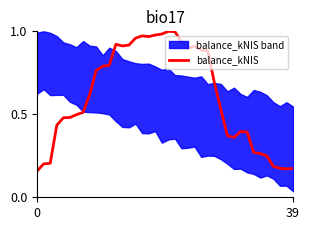

What is the sum of all values?

24.3